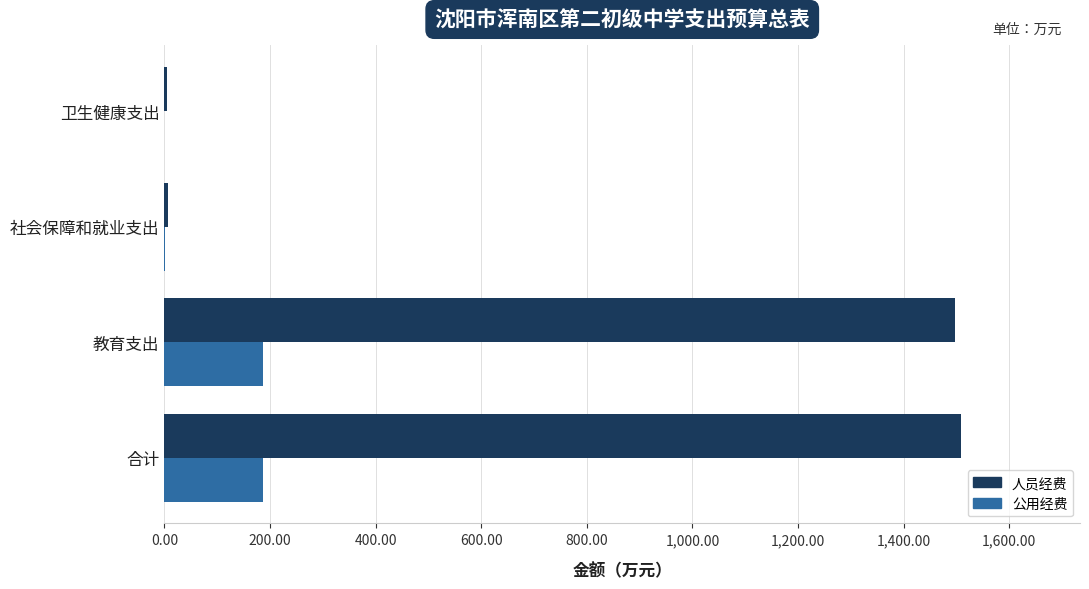

What is the sum of all 公用经费 values?

374.9